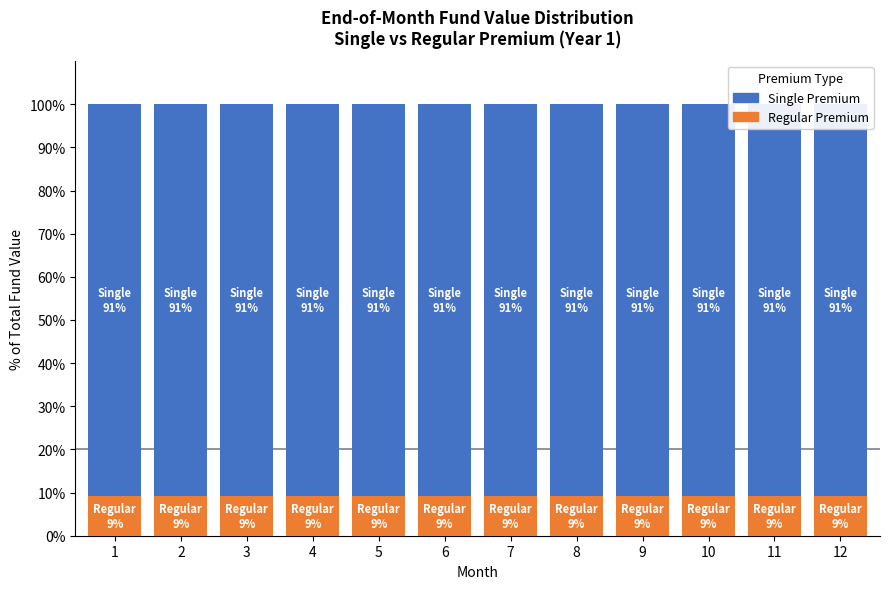

Reading left to right, extract all data points from this chart.

Regular Premium: 9.1	9.1	9.1	9.1	9.1	9.1	9.1	9.1	9.1	9.1	9.1	9.1
Single Premium: 90.9	90.9	90.9	90.9	90.9	90.9	90.9	90.9	90.9	90.9	90.9	90.9